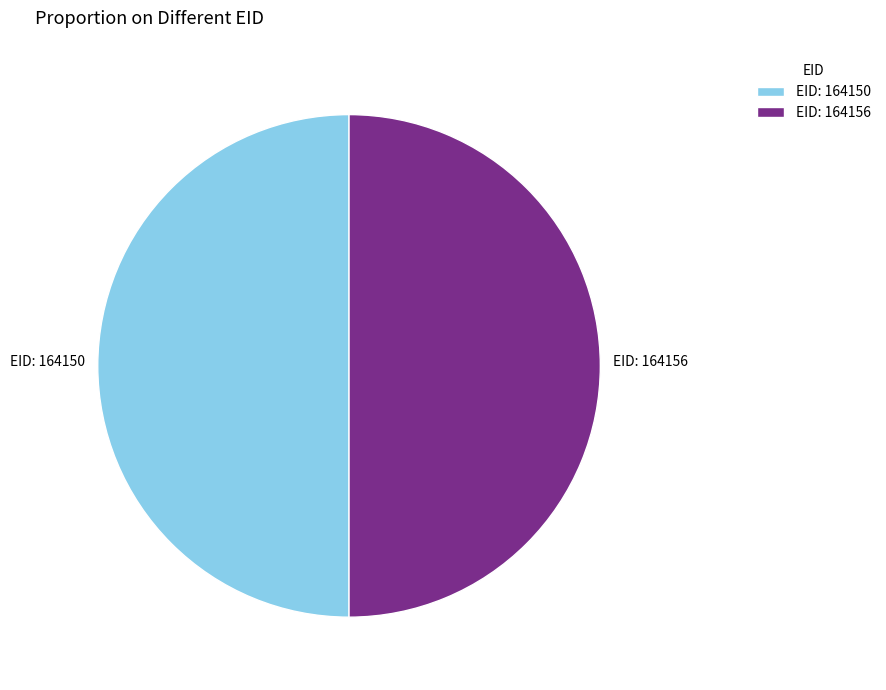

The EID: 164156 slice represents 60% of the pie. True or false?

False